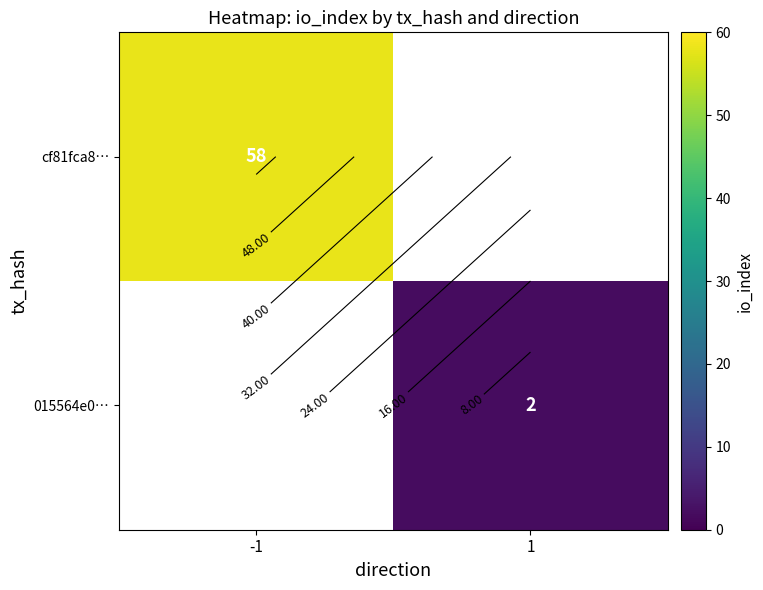

Which category has the lowest value in the cf81fca8… series?

-1